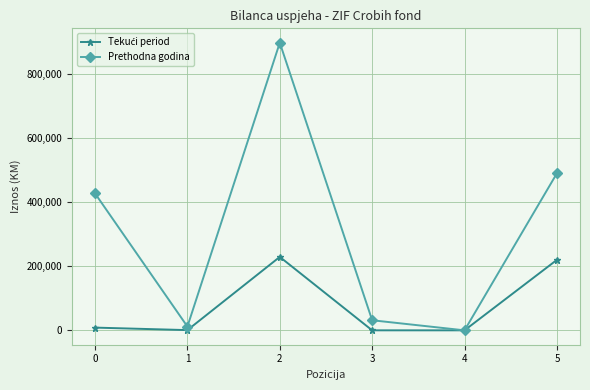

How many interior local peaks does the Prethodna godina series have?

1